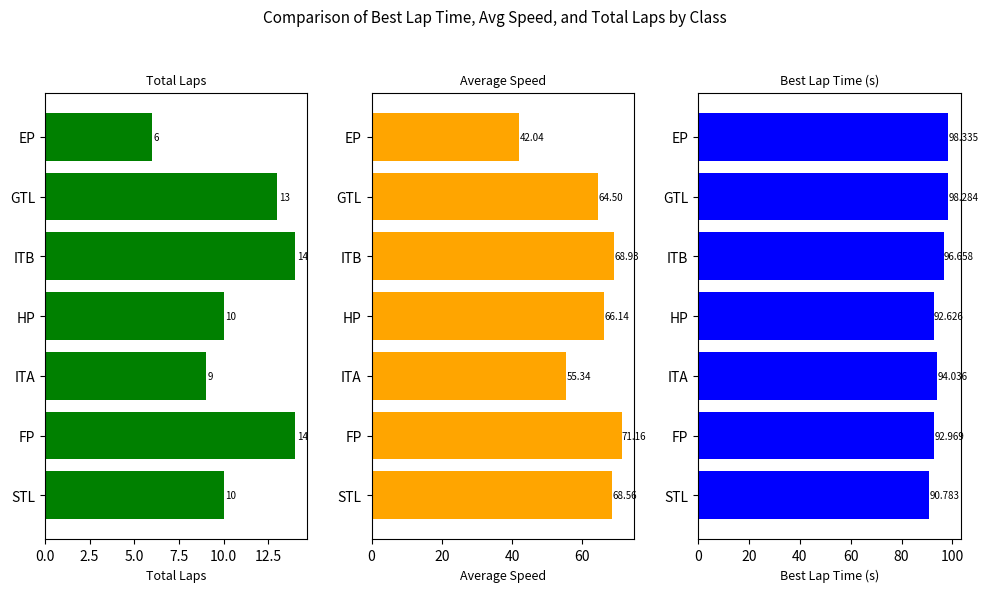

The Total Laps series shows 8.4 at FP. True or false?

False